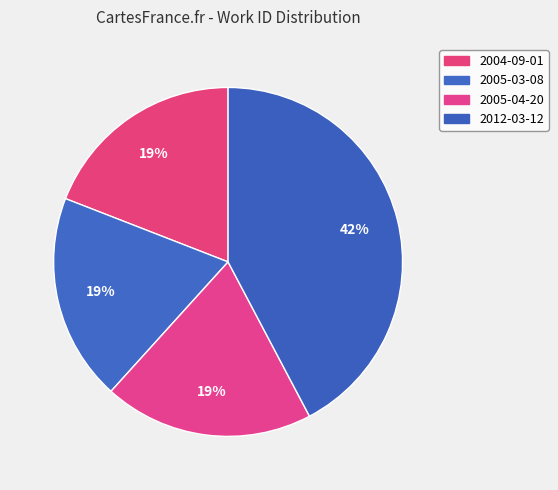

To the nearest percent, what is the average slice percentage?

25%